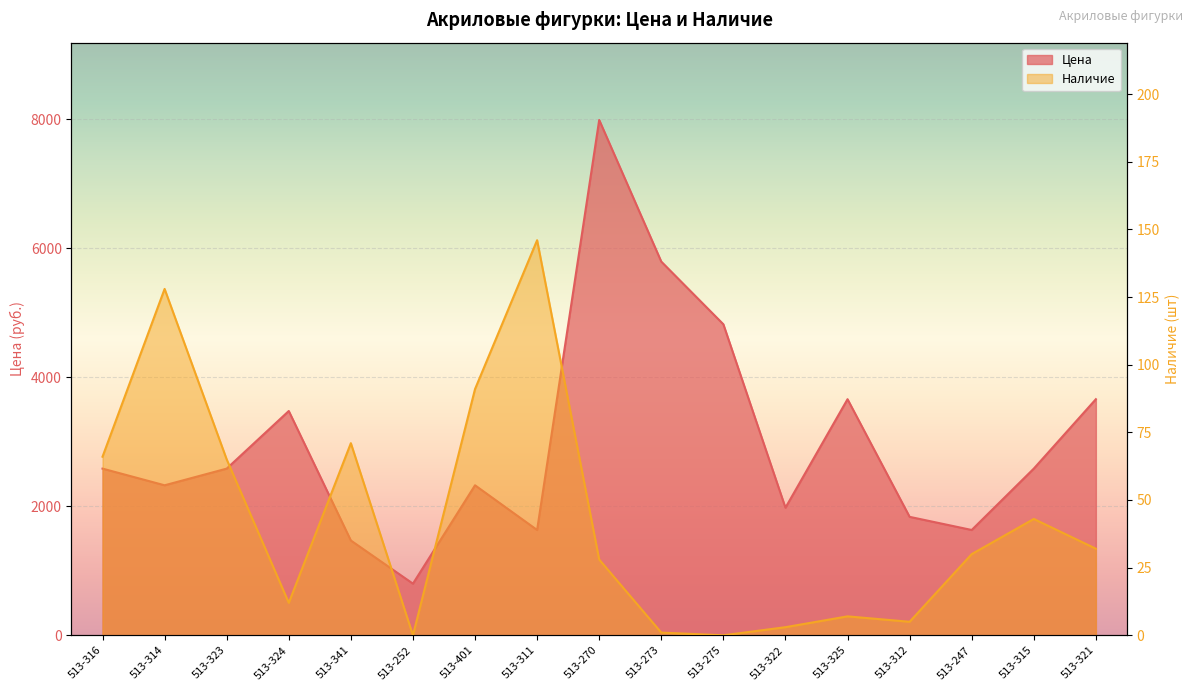

The Цена series shows 1189.7 at 513-312. True or false?

False